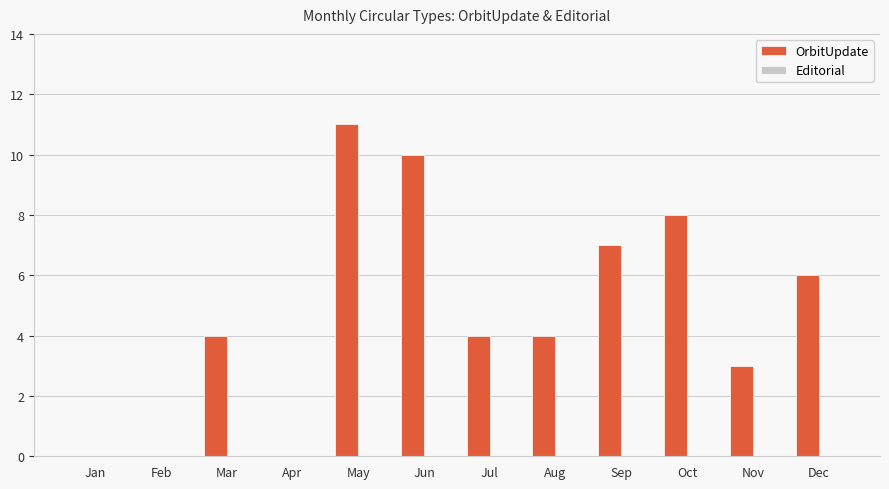

Which has a higher value, Mar or Nov?

Mar